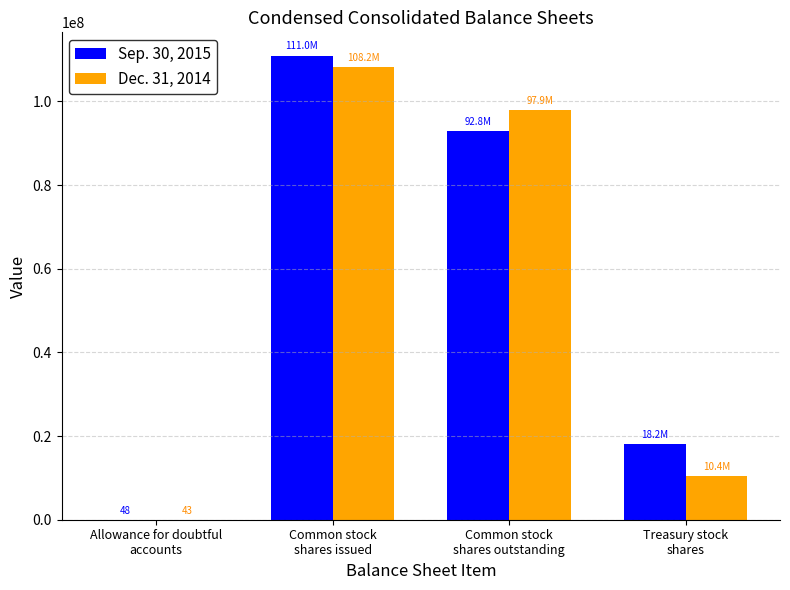

Are the bars grouped side by side (vs. stacked)?

Yes